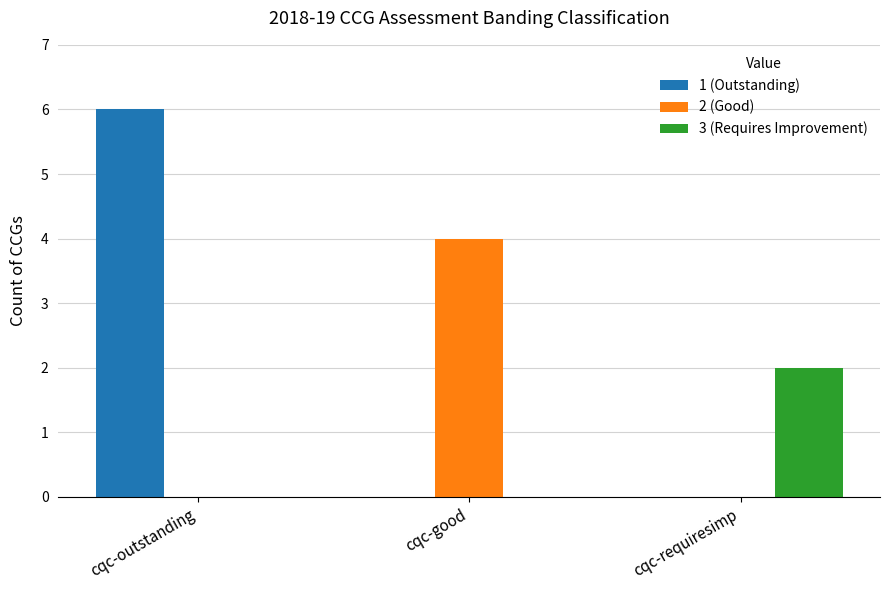

Which series has the largest total across all categories?

1 (Outstanding)